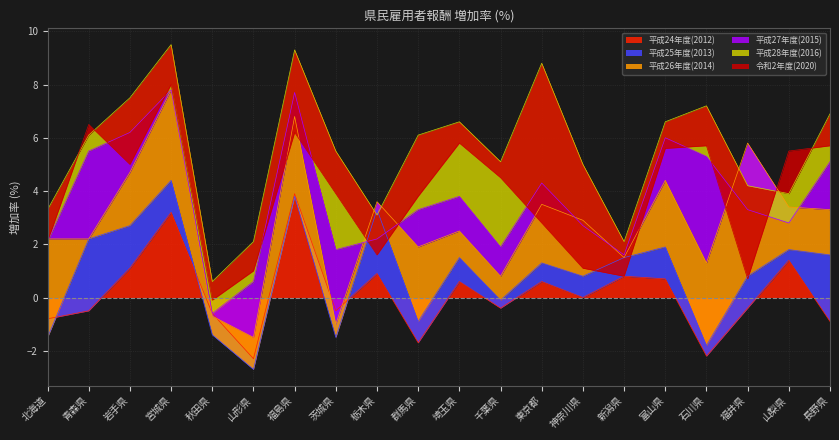

Rank the categories by 平成24年度(2012) value from lowest to highest.

山形県, 石川県, 群馬県, 長野県, 北海道, 秋田県, 青森県, 茨城県, 千葉県, 福井県, 神奈川県, 埼玉県, 東京都, 富山県, 新潟県, 栃木県, 岩手県, 山梨県, 宮城県, 福島県